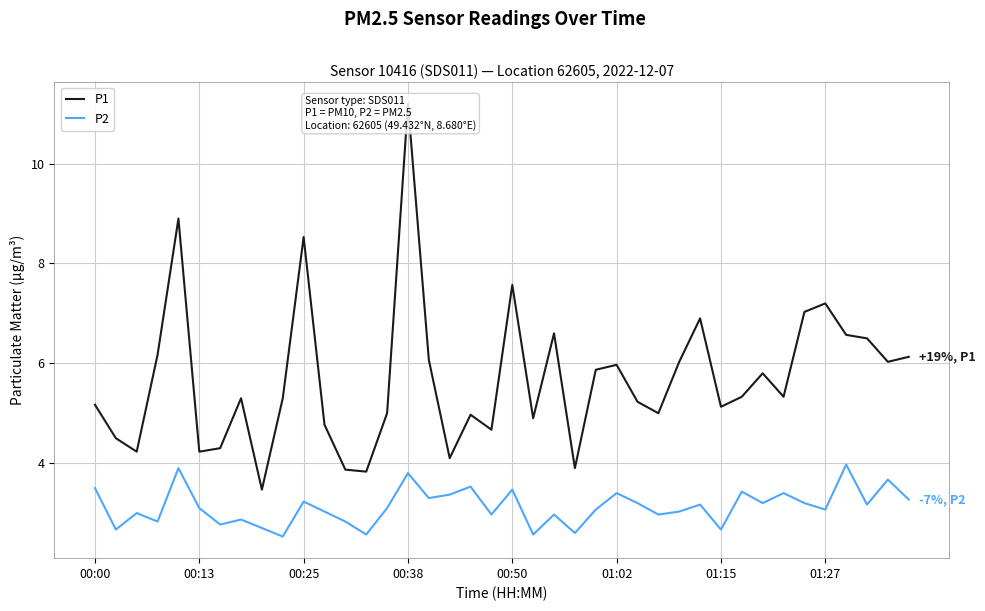

The P1 series shows 4.8 at 11. True or false?

True